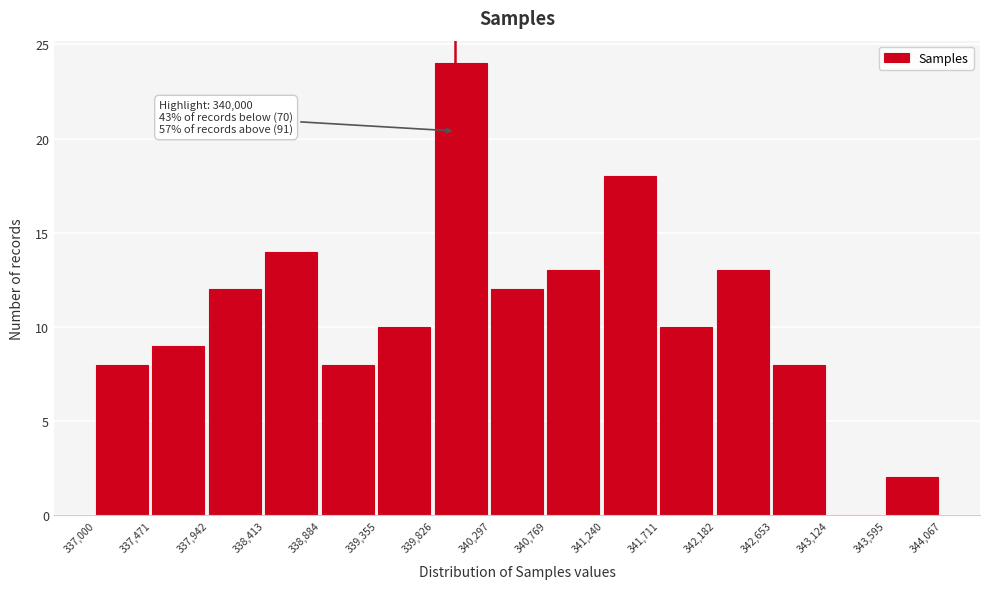

Over which range of the x-axis is the bar tallest?

339,826 to 340,297